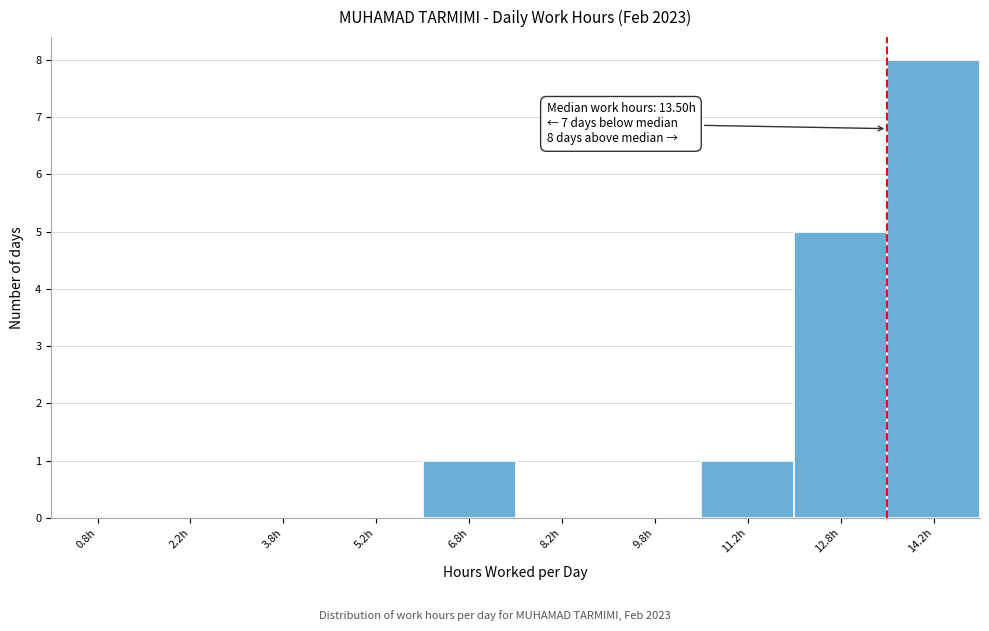

Over which range of the x-axis is the bar tallest?

13.5 to 15.0